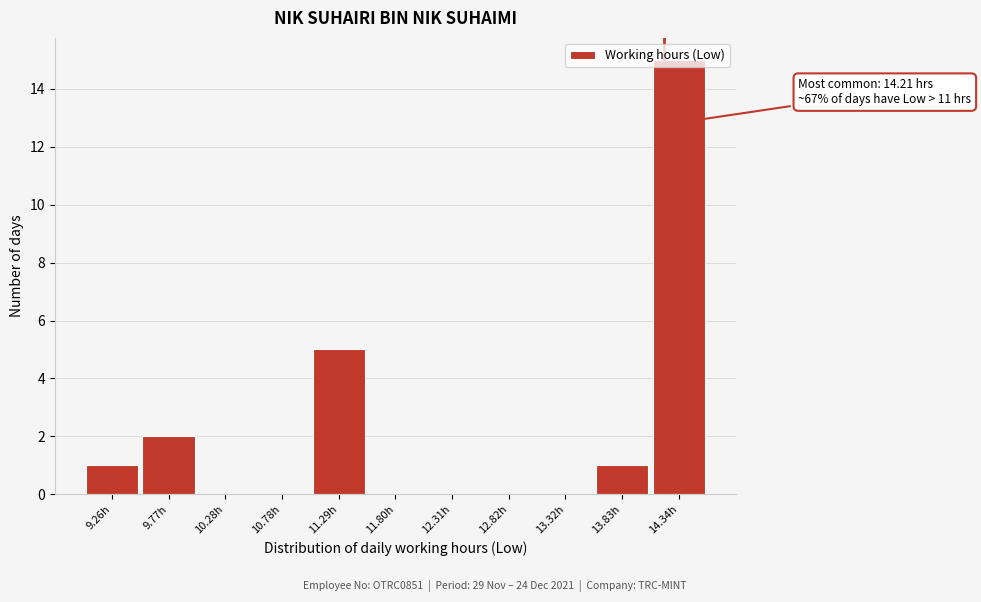

Over which range of the x-axis is the bar tallest?

14.1 to 14.6